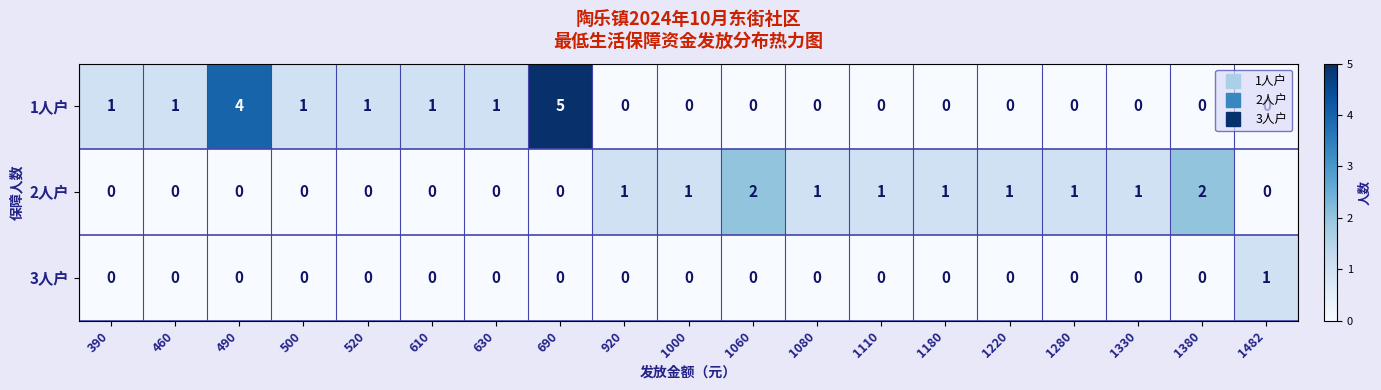

List the series in order of their overall mean, lowest first.

3人户, 2人户, 1人户